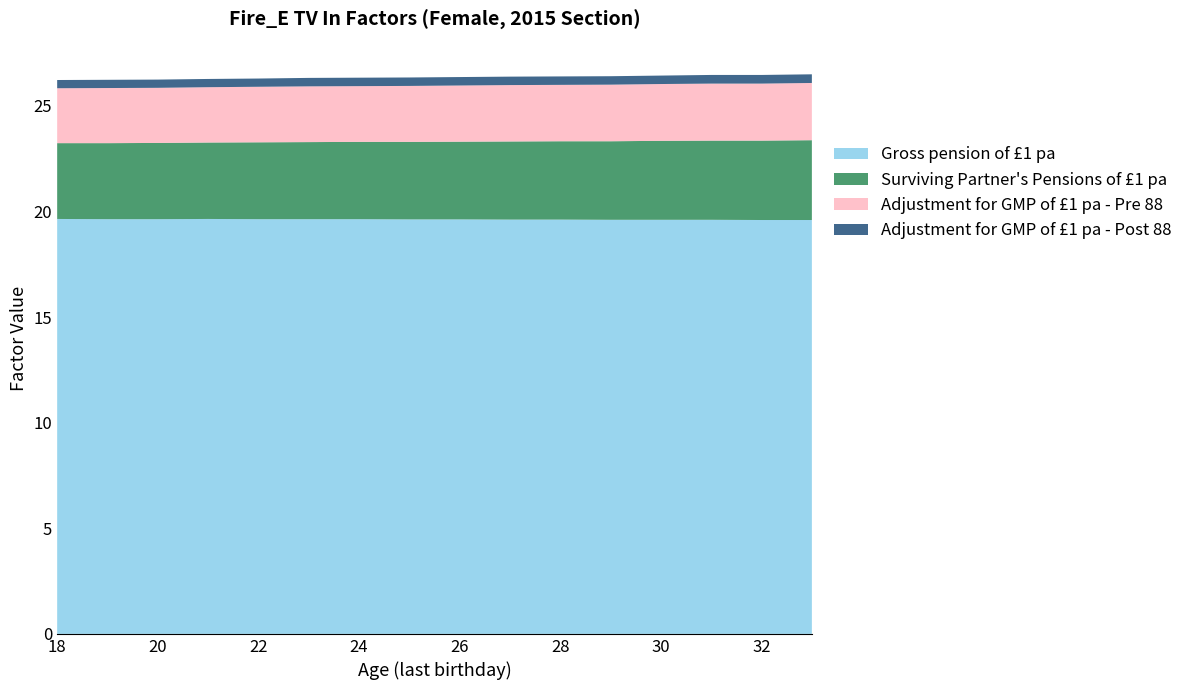

Reading left to right, extract all data points from this chart.

Gross pension of £1 pa: 18=19.6	19=19.6	20=19.6	21=19.6	22=19.6	23=19.6	24=19.6	25=19.6	26=19.6	27=19.6	28=19.6	29=19.6	30=19.6	31=19.6	32=19.6	33=19.6
Surviving Partner's Pensions of £1 pa: 18=3.6	19=3.6	20=3.6	21=3.6	22=3.6	23=3.6	24=3.7	25=3.7	26=3.7	27=3.7	28=3.7	29=3.7	30=3.7	31=3.8	32=3.8	33=3.8
Adjustment for GMP of £1 pa - Pre 88: 18=2.6	19=2.6	20=2.6	21=2.6	22=2.6	23=2.6	24=2.6	25=2.6	26=2.7	27=2.7	28=2.7	29=2.7	30=2.7	31=2.7	32=2.7	33=2.7
Adjustment for GMP of £1 pa - Post 88: 18=0.4	19=0.4	20=0.4	21=0.4	22=0.4	23=0.4	24=0.4	25=0.4	26=0.4	27=0.4	28=0.4	29=0.4	30=0.4	31=0.4	32=0.4	33=0.4